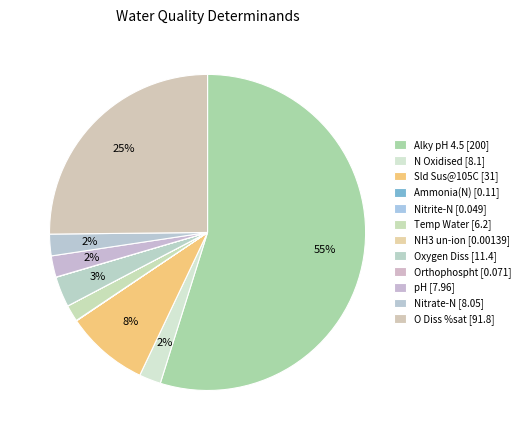

Which category has the smallest portion of the pie?

NH3 un-ion